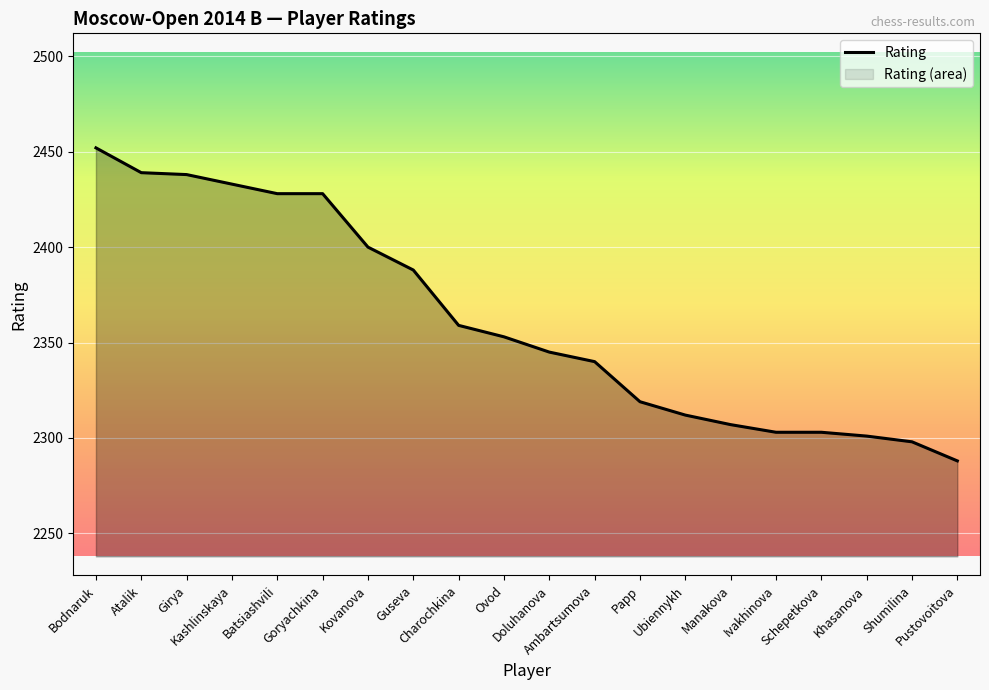

Which category has the highest value across all series?

Bodnaruk